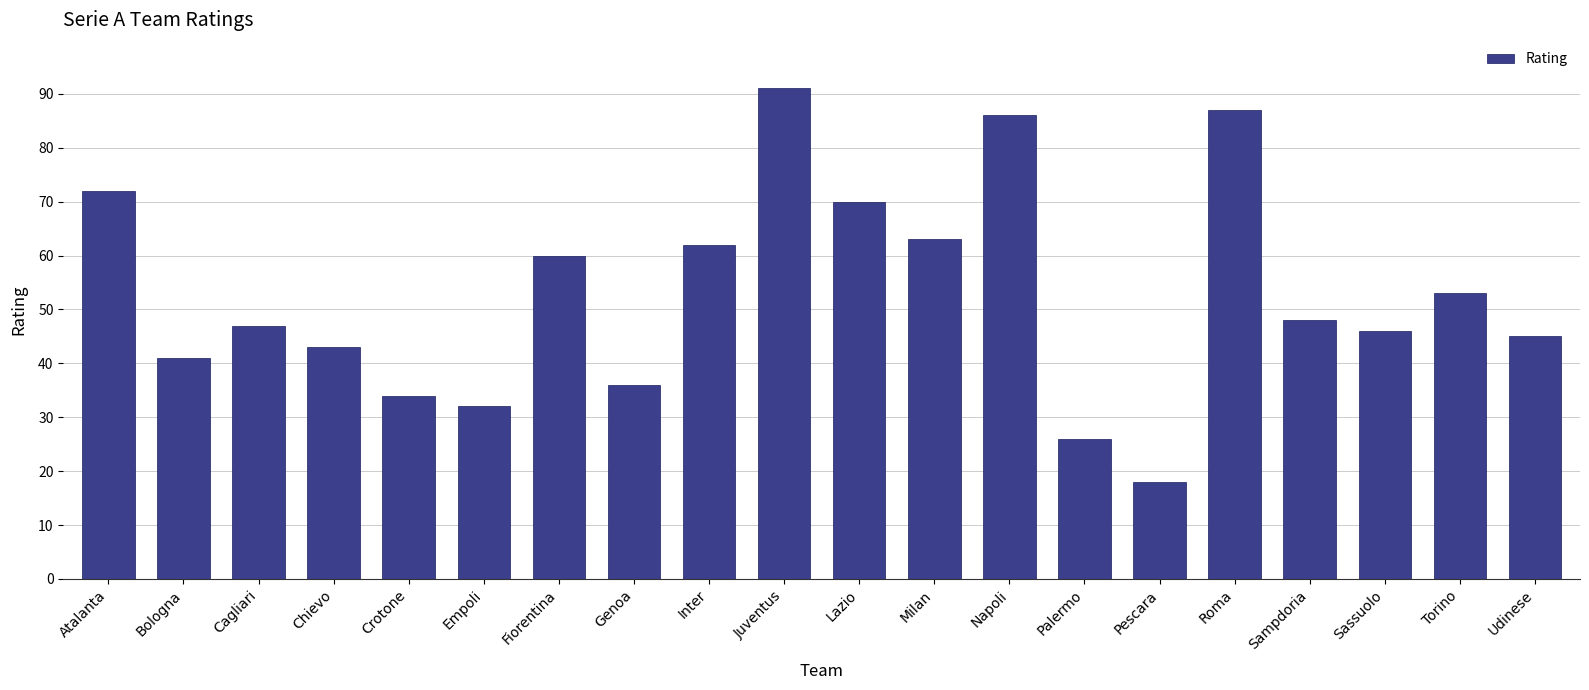

What is the difference between the maximum and minimum values?

73